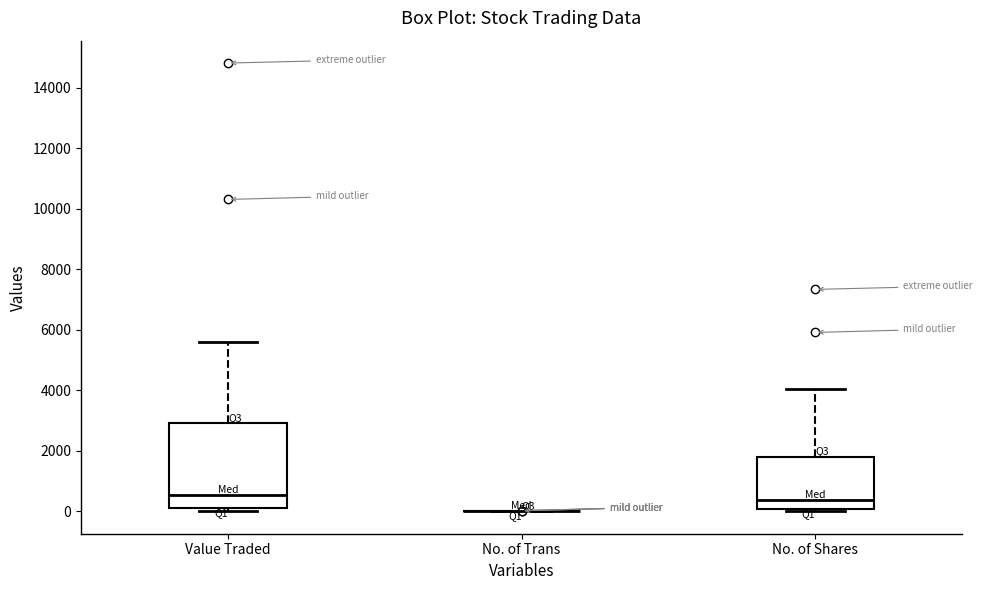

Reading left to right, transcribe this box plot: for each box, give where its median line is, the range the box spans, and where its two whiskers end, as read against the y-axis. The values are not printed on the chart, so give them approximately, as read against the axis.

Value Traded: median 600, box 200 to 3000, whiskers 0 to 5600
No. of Trans: box collapsed to a line at 0, whiskers 0 to 0
No. of Shares: median 400, box 0 to 1800, whiskers 0 to 4000